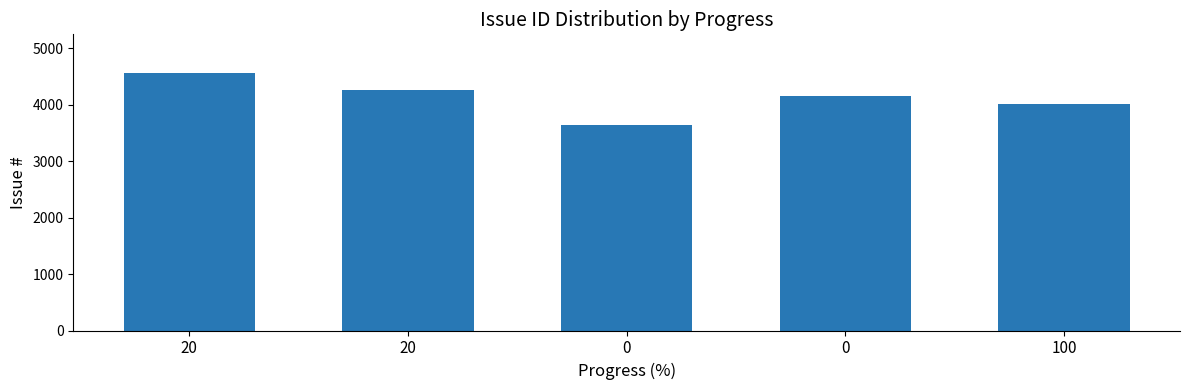

How many values are below 4156?

2